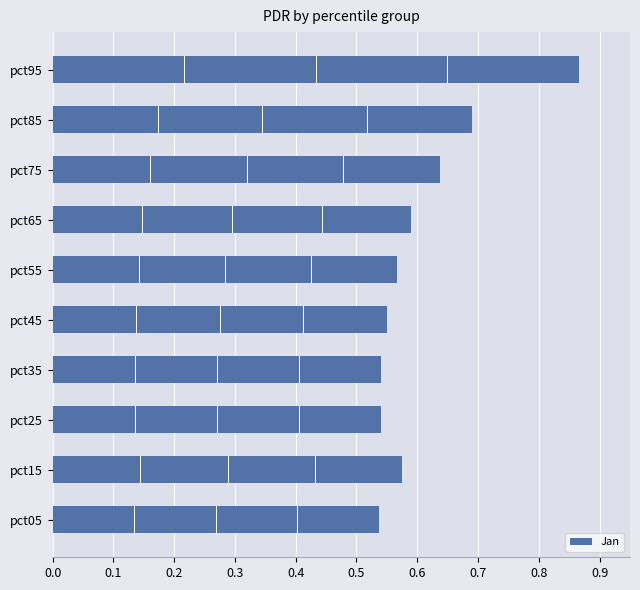

True or false: the data shows 0.9 at pct15.

False